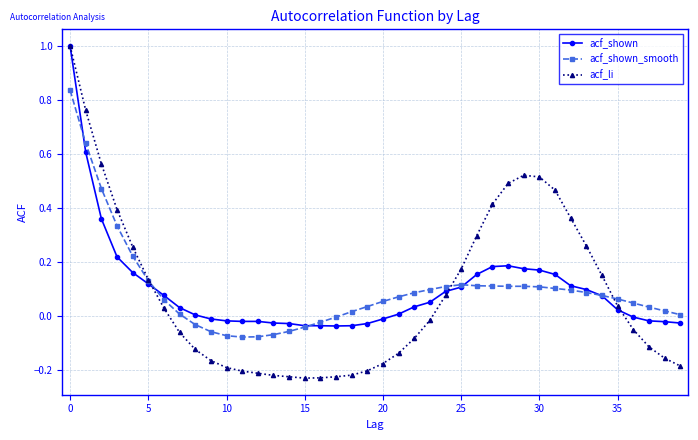

What is the maximum value shown in the chart?

1.0